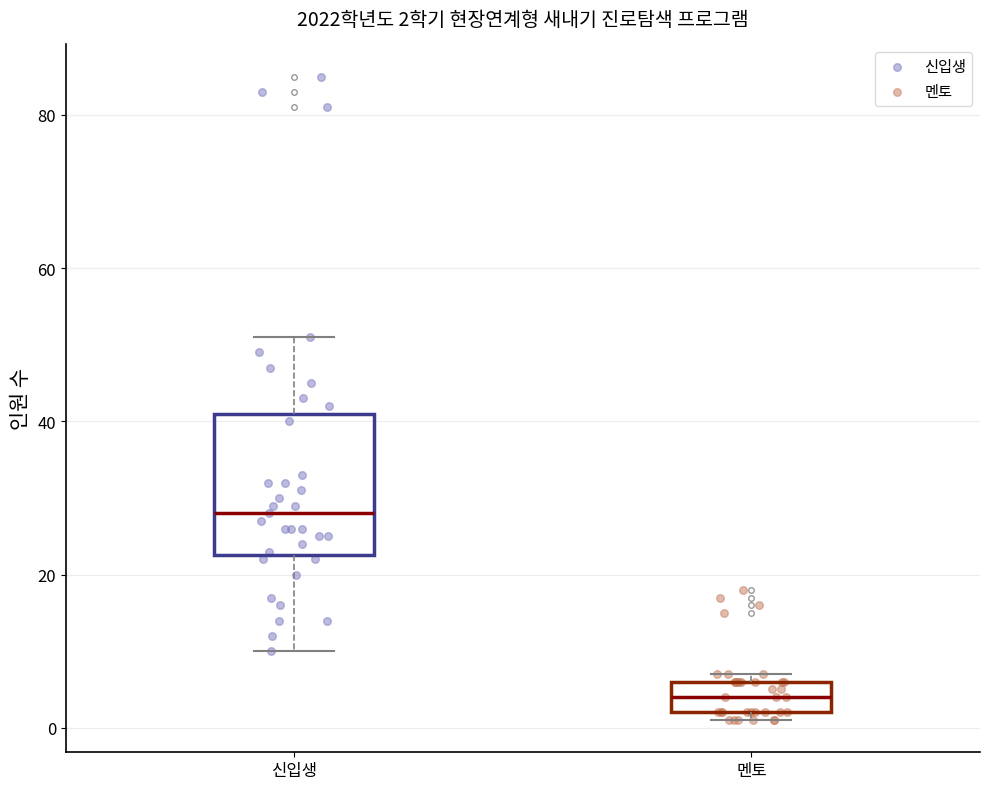

Which box is the tallest, from its lower edge to its upper edge?

신입생